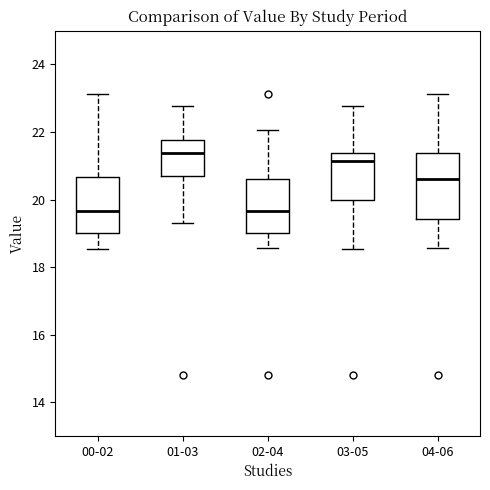

Where does the median line of the box for 04-06 sit on the y-axis? The values are not printed on the chart, so give them approximately, as read against the axis.

20.6